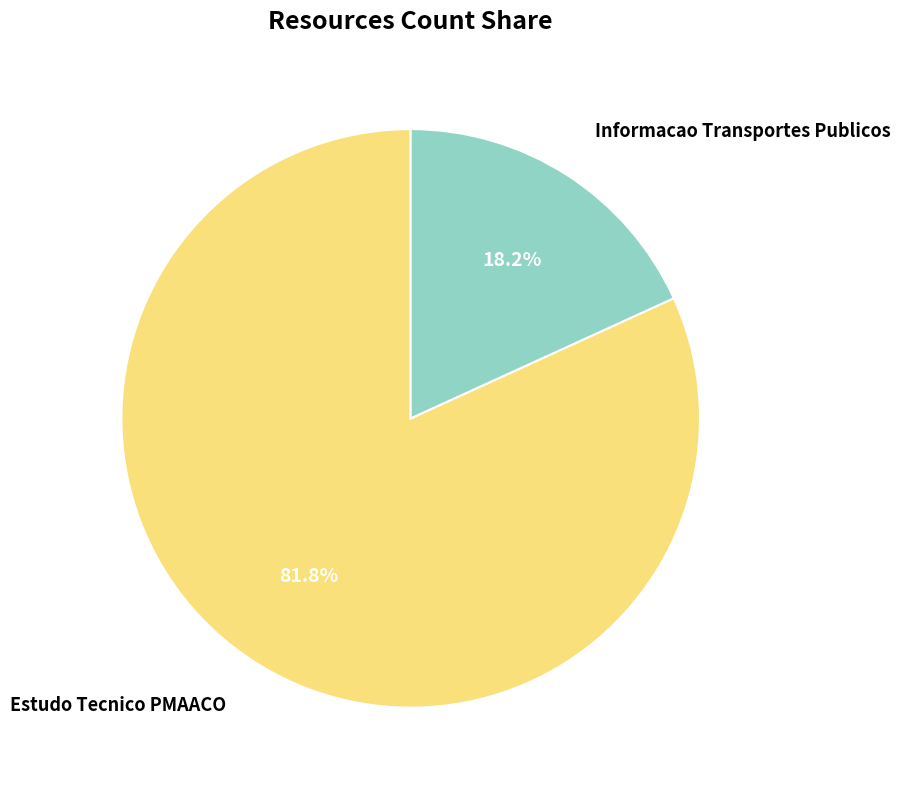

Combined, what portion of the pie is Estudo Tecnico PMAACO and Informacao Transportes Publicos?

100.0%